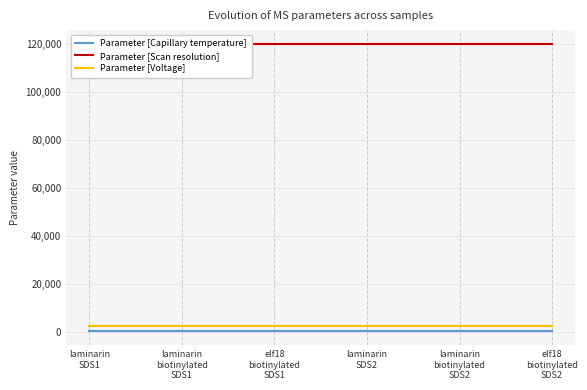

Where is Parameter [Scan resolution] nearest to the value 120000?

laminarin
SDS1